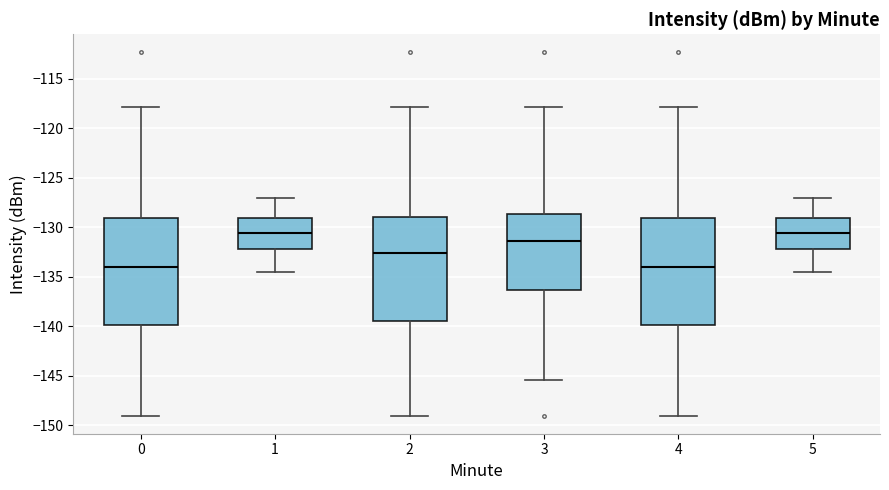

Reading left to right, transcribe this box plot: for each box, give where its median line is, the range the box spans, and where its two whiskers end, as read against the y-axis. The values are not printed on the chart, so give them approximately, as read against the axis.

0: median -134.0, box -140.0 to -129.0, whiskers -149.0 to -118.0
1: median -130.5, box -132.0 to -129.0, whiskers -134.5 to -127.0
2: median -132.5, box -139.5 to -129.0, whiskers -149.0 to -118.0
3: median -131.5, box -136.5 to -128.5, whiskers -145.5 to -118.0
4: median -134.0, box -140.0 to -129.0, whiskers -149.0 to -118.0
5: median -130.5, box -132.0 to -129.0, whiskers -134.5 to -127.0